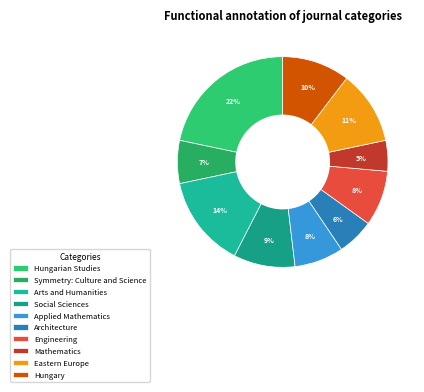

Count the number of slices in the pie.

10